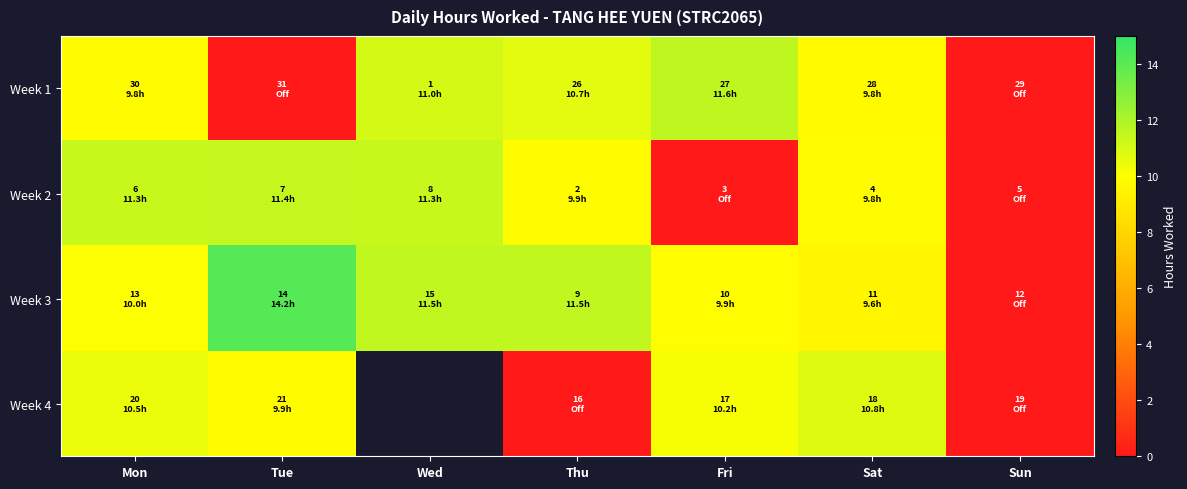

True or false: Week 1 has a value of 5.6 at Wed.

False